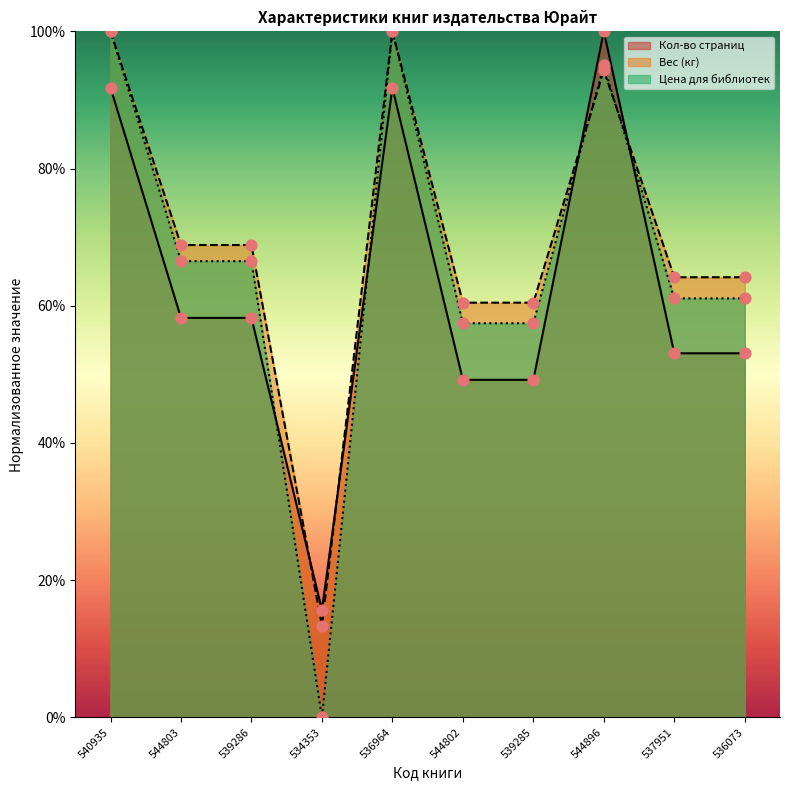

What is the total value across all series at 544896?

289.3